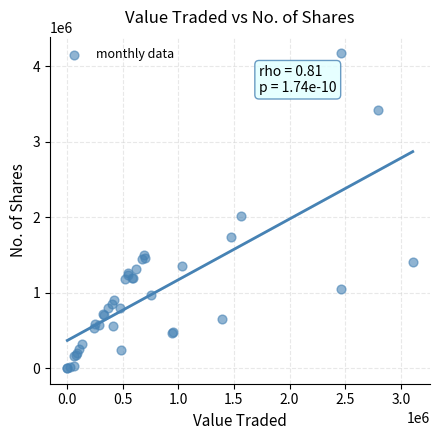

What Y value in the scatter plot is closest to 2090315?

2020820